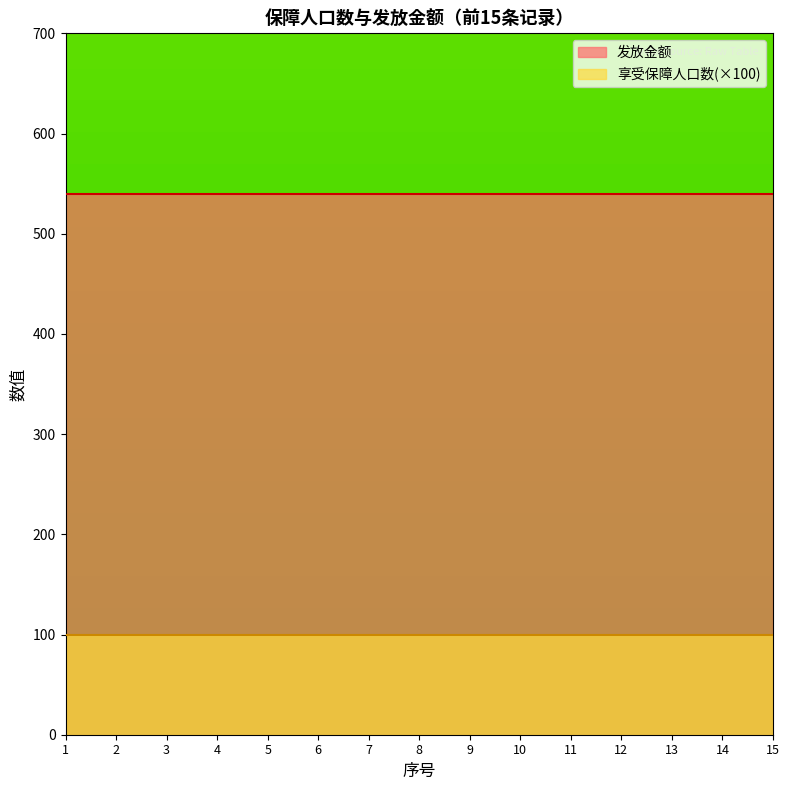

At how many categories does at least one series exceed 474?

15